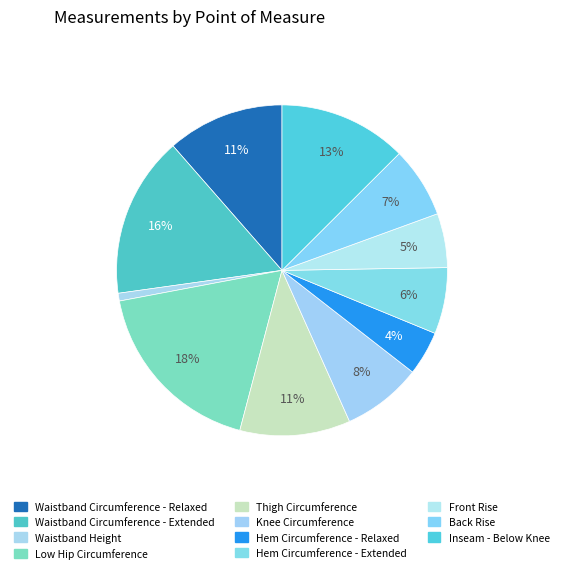

Is there a majority slice in this chart?

No